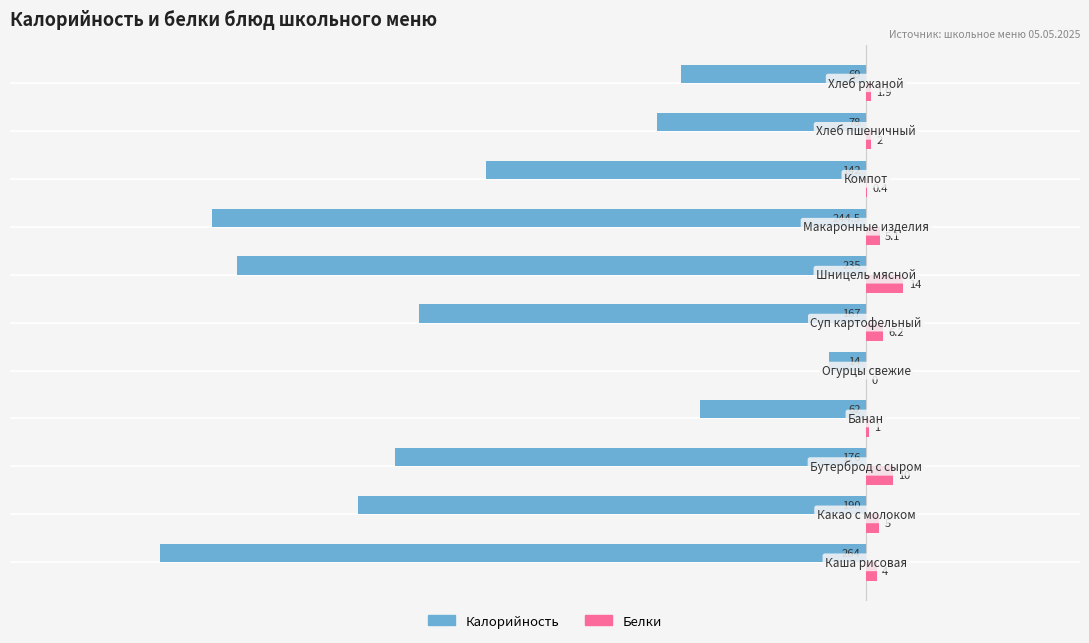

Which series has the largest total across all categories?

Белки